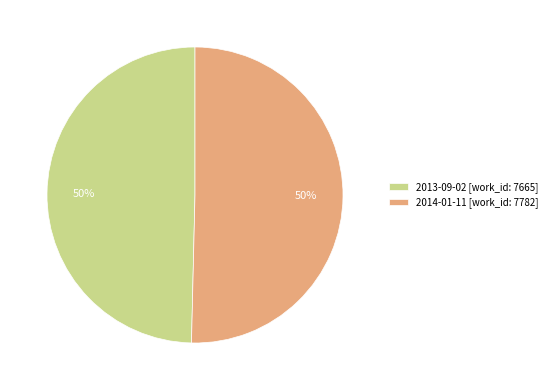

Combined, do 2013-09-02 and 2014-01-11 account for over 50%?

Yes